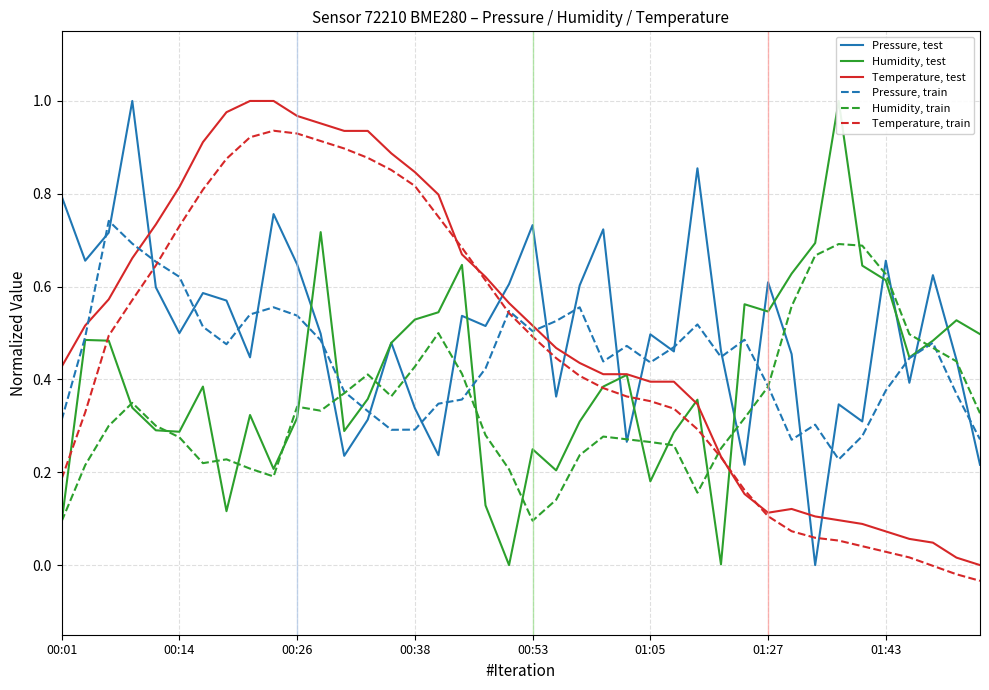

Is this an area chart (filled region under the line)?

No